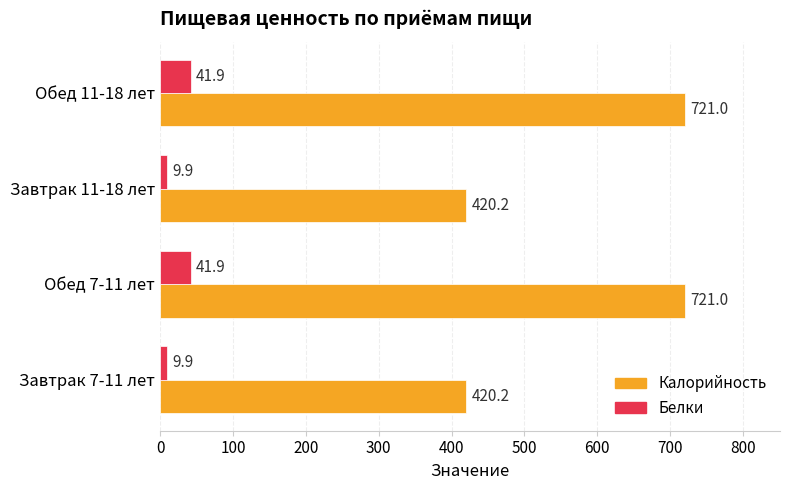

Which series has the largest total across all categories?

Калорийность